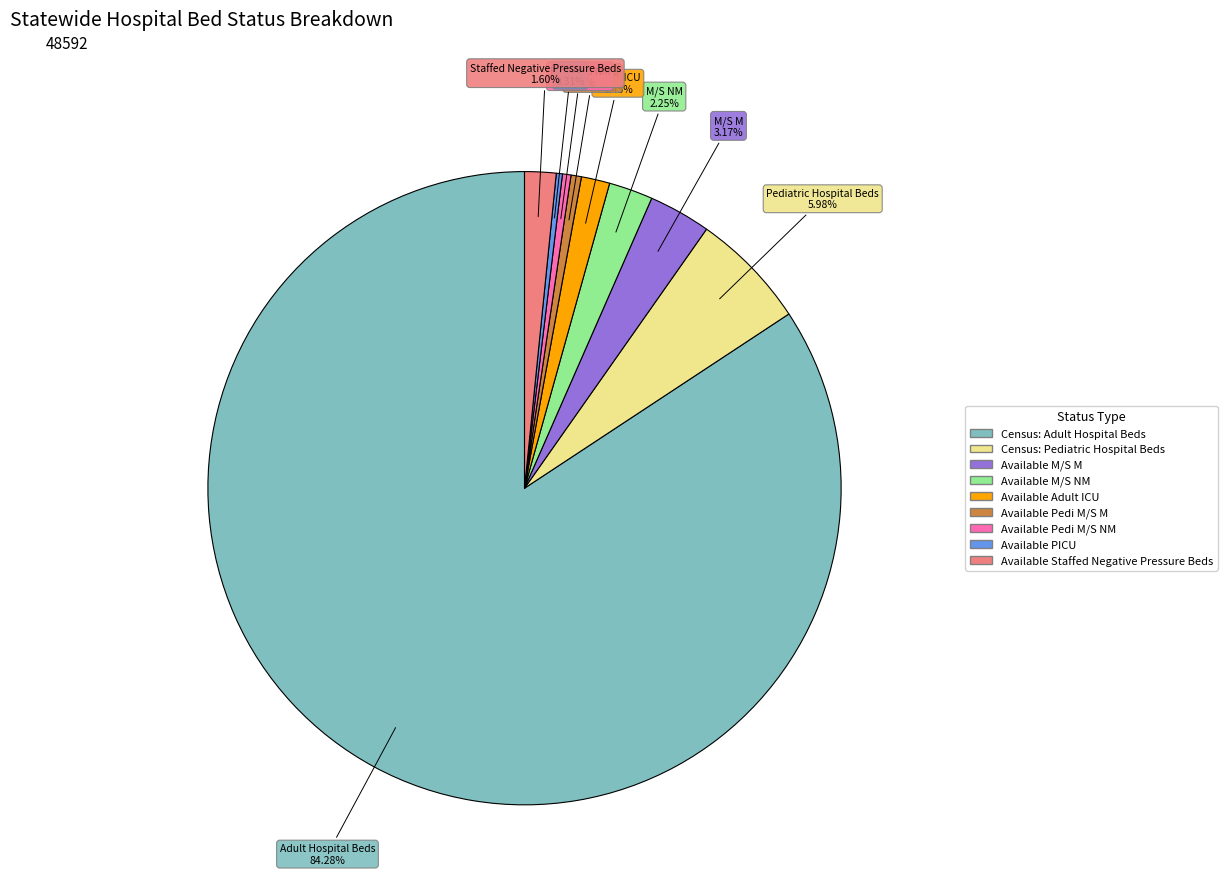

To the nearest percent, what is the difference between the largest and smallest slice percentages?

84%